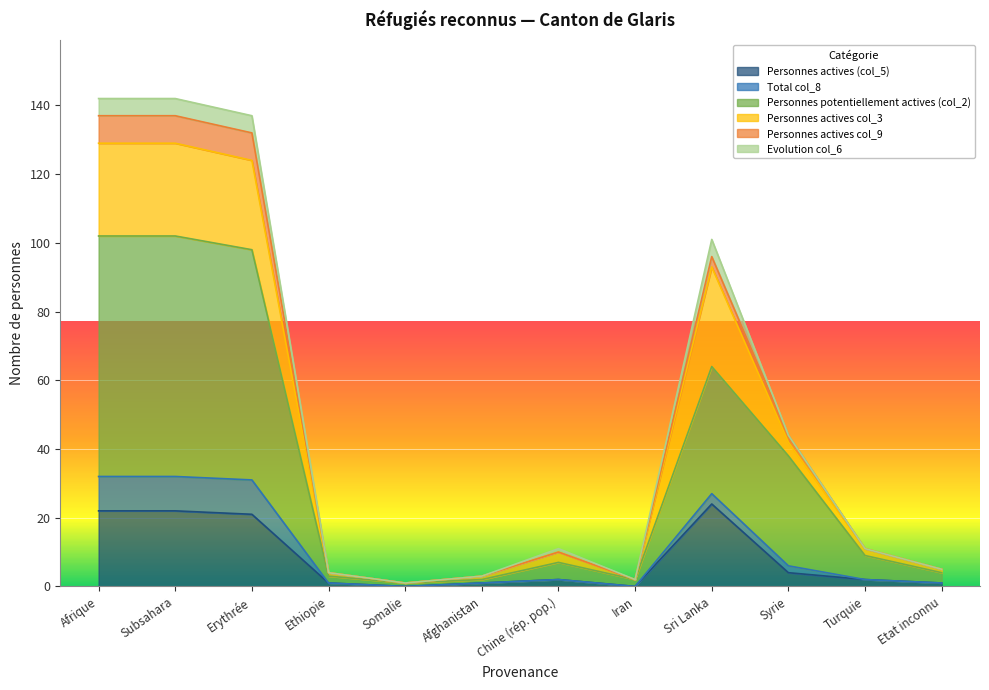

What is the value of the Personnes actives col_3 point at the 7th from the left?

2